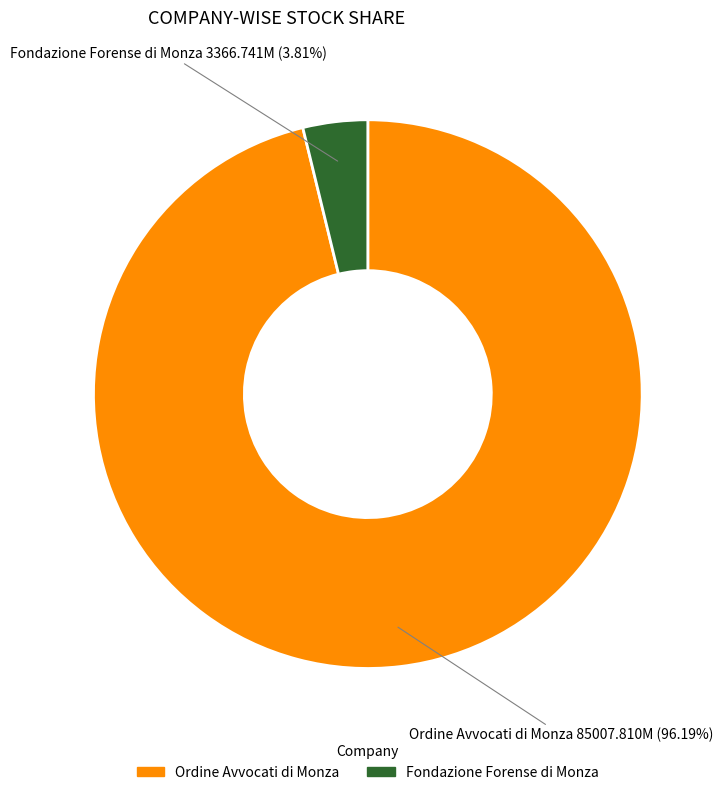

What percentage is the Fondazione Forense di Monza slice, to the nearest percent?

4%